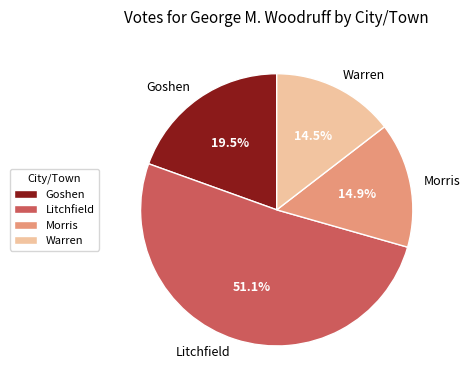

Combined, what portion of the pie is Morris and Warren?

29.4%